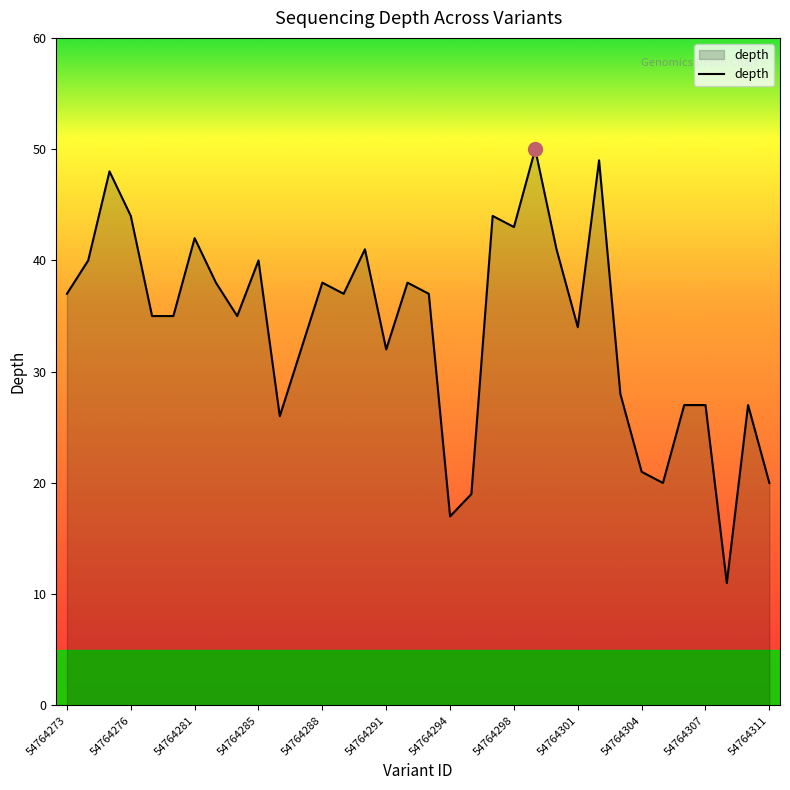

What is the minimum value shown in the chart?

11